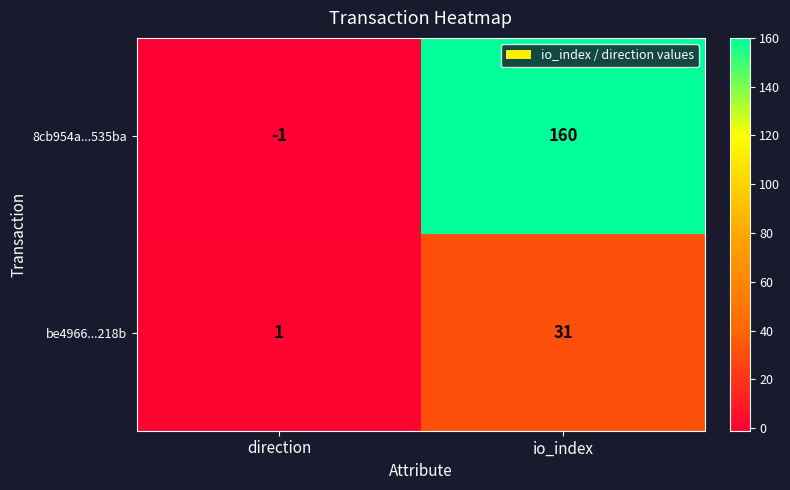

What is the sum of all 8cb954a...535ba values?

159